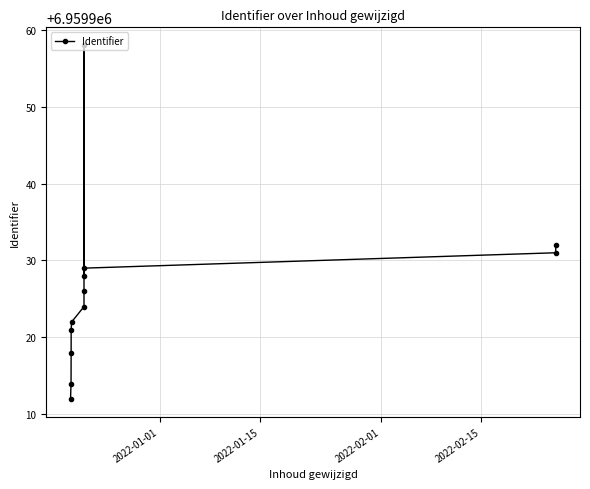

Does the chart have visible grid lines?

Yes